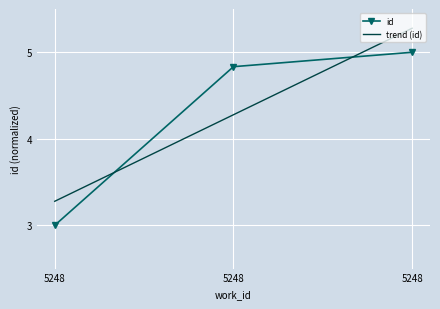

Reading left to right, transcribe all the data shown in this chart.

5248=3.0	5248=4.8	5248=5.0